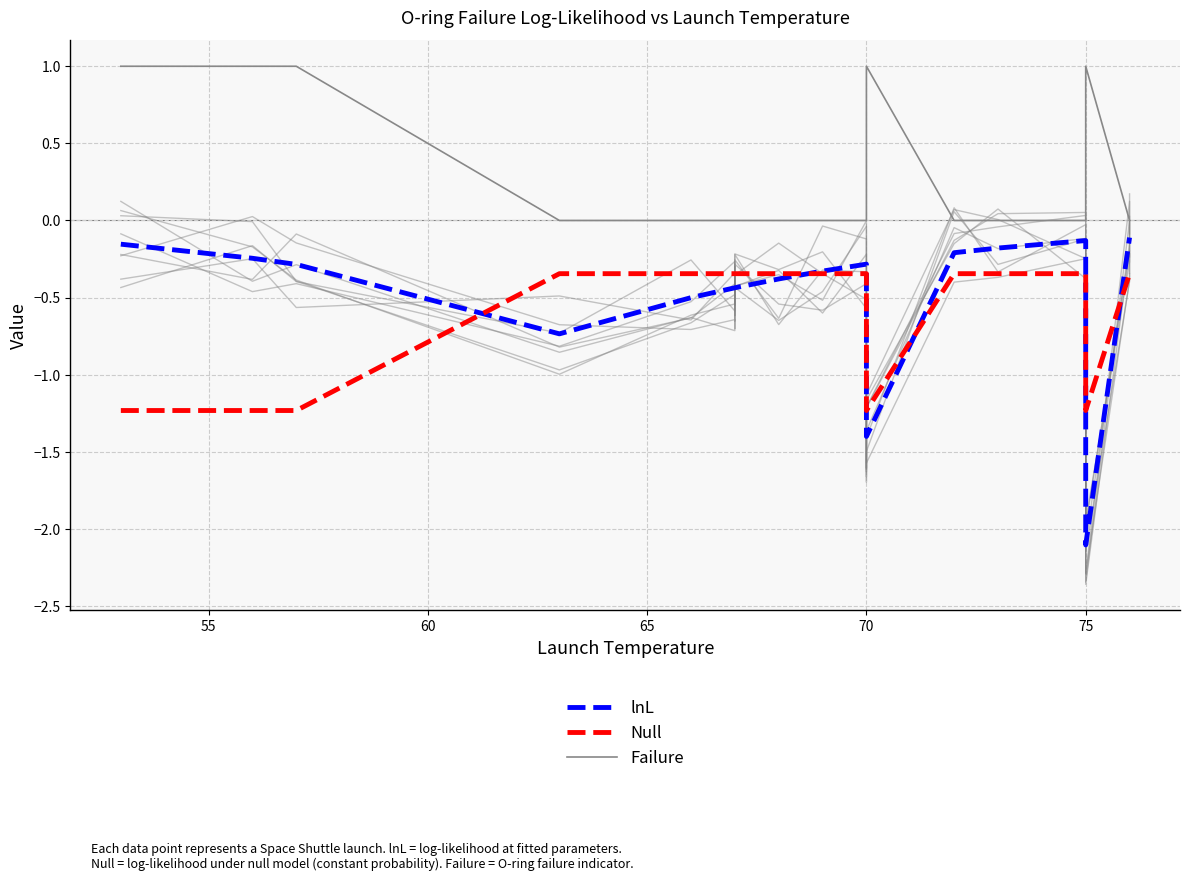

What are all the series names shown in the legend?

lnL, Null, Failure